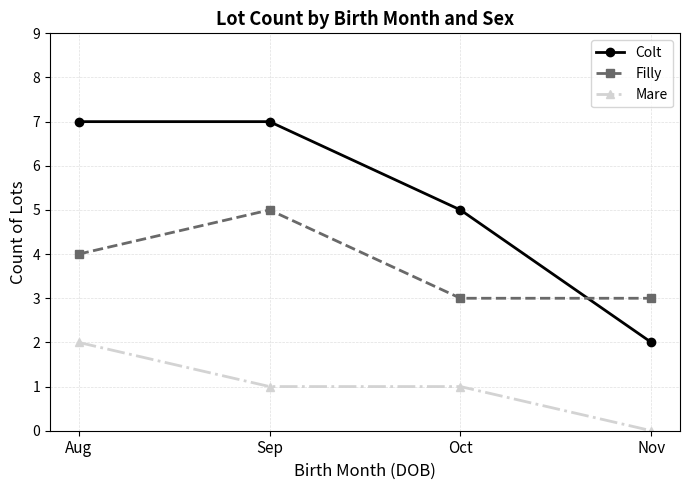

True or false: Mare and Colt intersect in this chart.

False